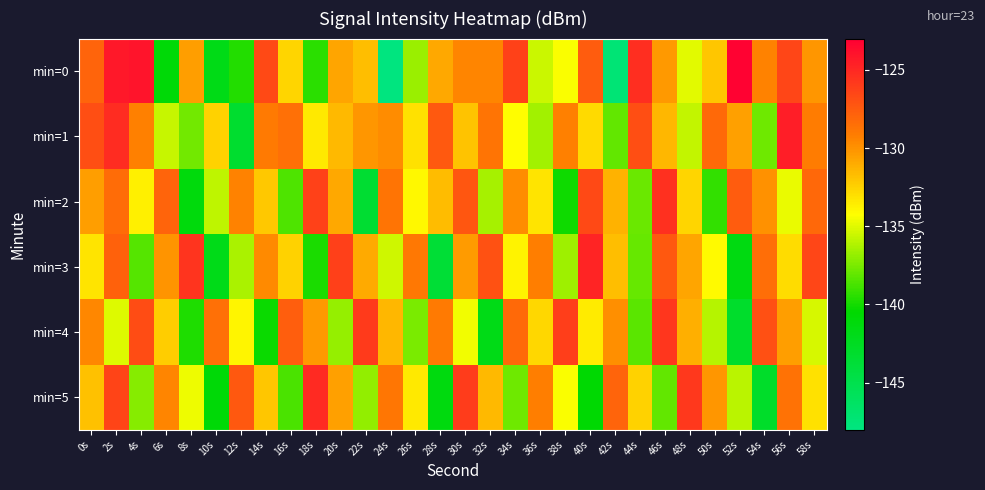

What is the spread (max minus min) of values at 12s?

15.9